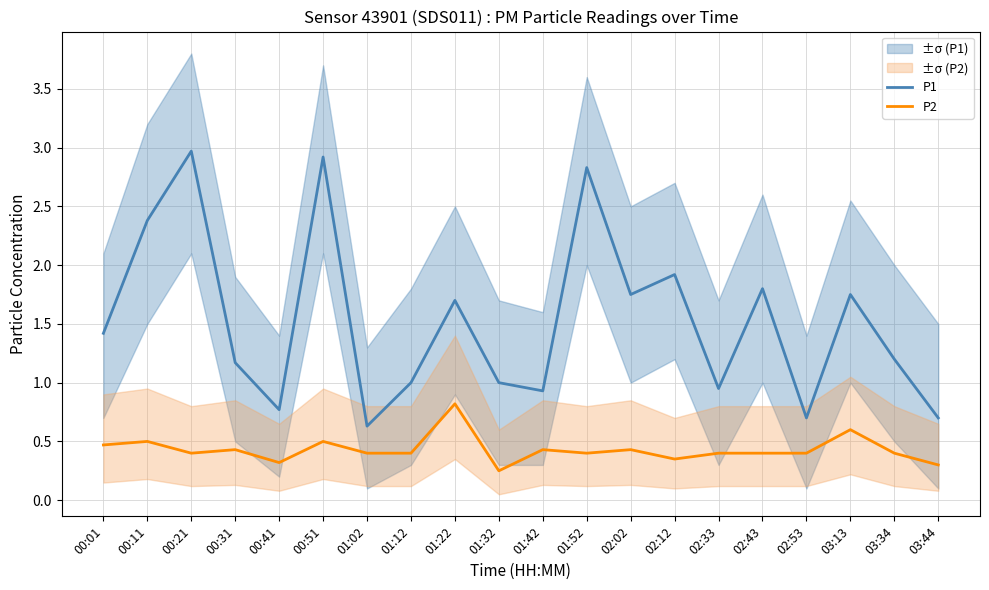

What is the difference between the P2 values at 03:44 and 00:21?

0.1